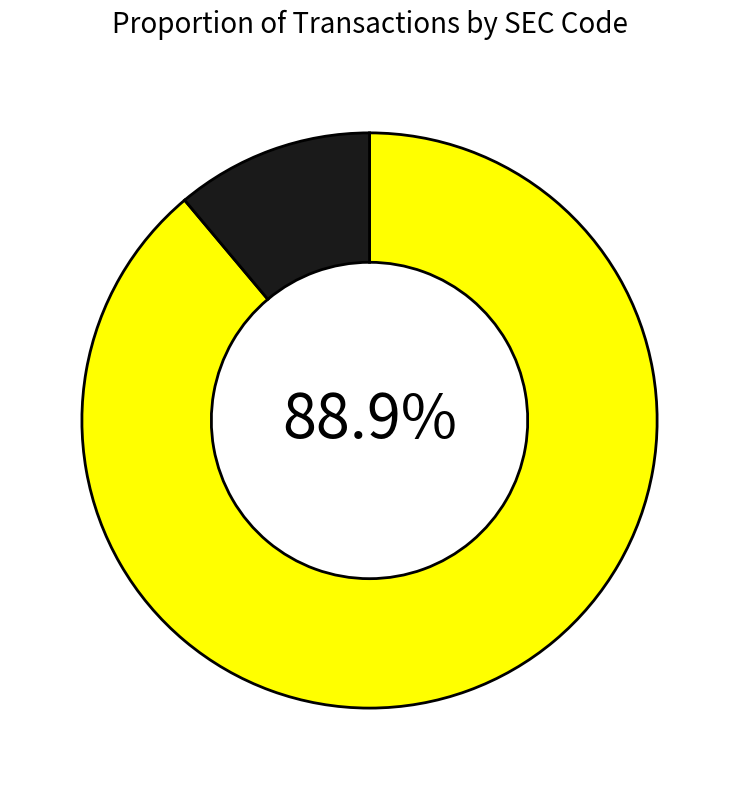

Rank the categories by value from highest to lowest.

sec_8, sec_11